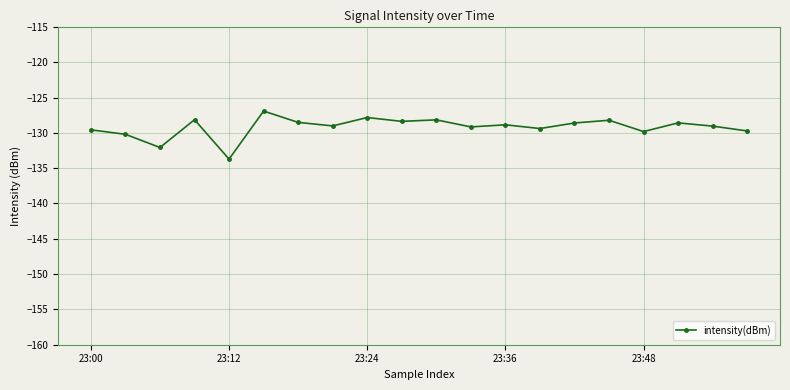

How many lines are shown in the chart?

1